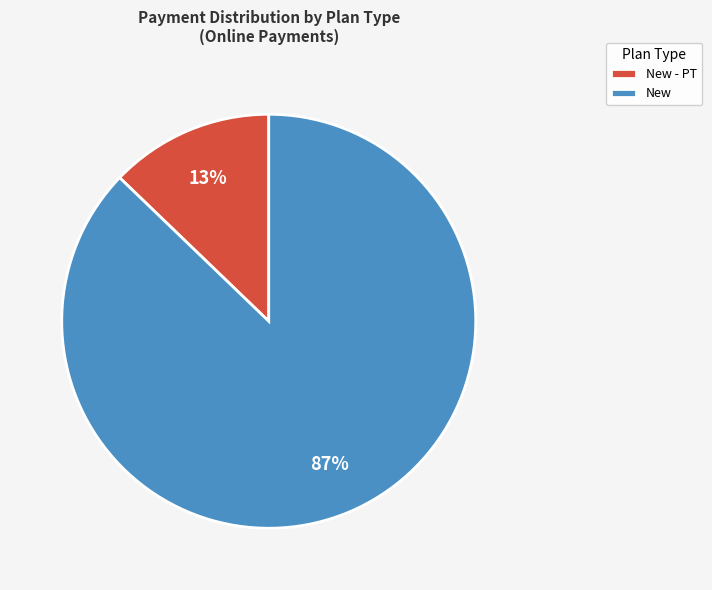

To the nearest percent, what is the average slice percentage?

50%